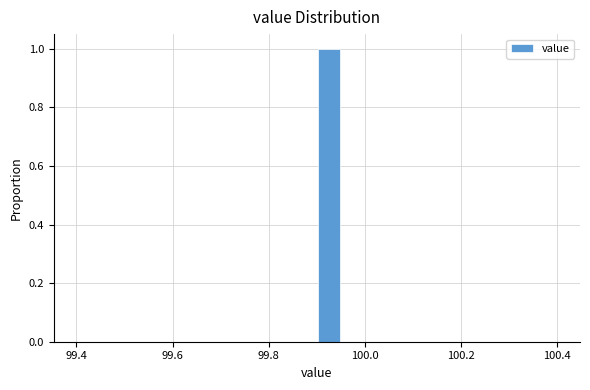

Around what value on the x-axis is the tallest bar? Give the approximate position of its centre, as read against the axis.

99.92